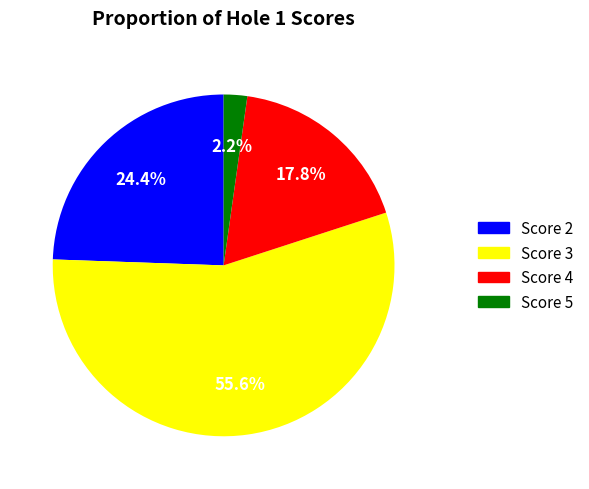

To the nearest percent, what is the difference between the largest and smallest slice percentages?

53%